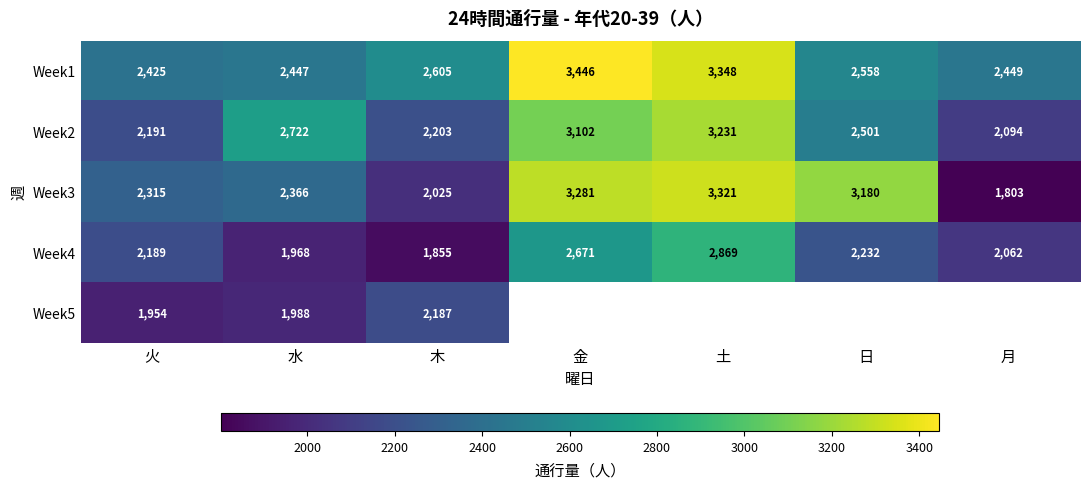

What is the average value of the Week2 series?

2578